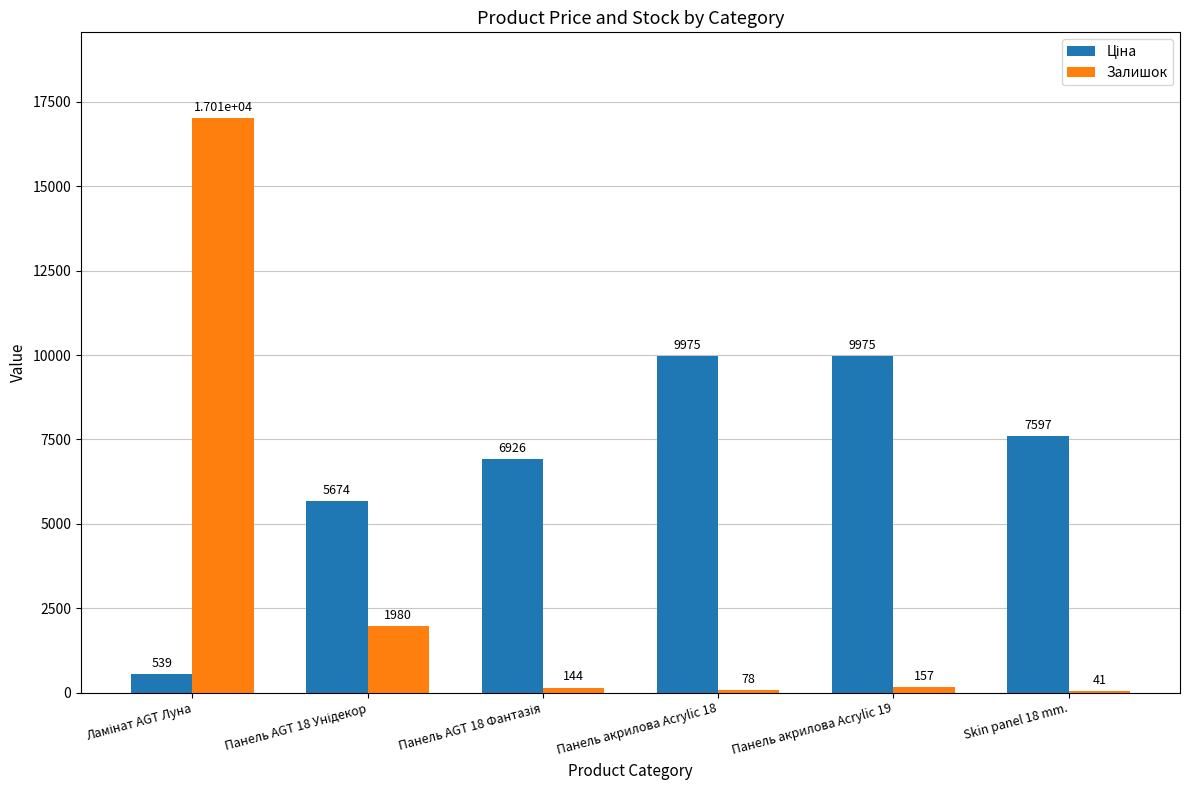

What is the sum of all Залишок values?

19410.0